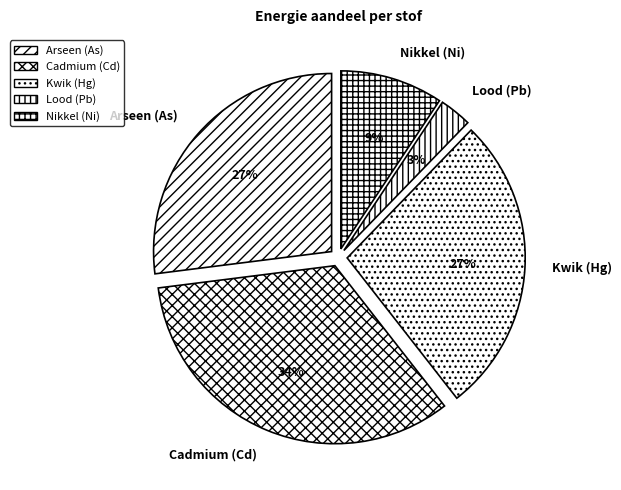

What is the smallest slice in the pie chart?

Lood (Pb)